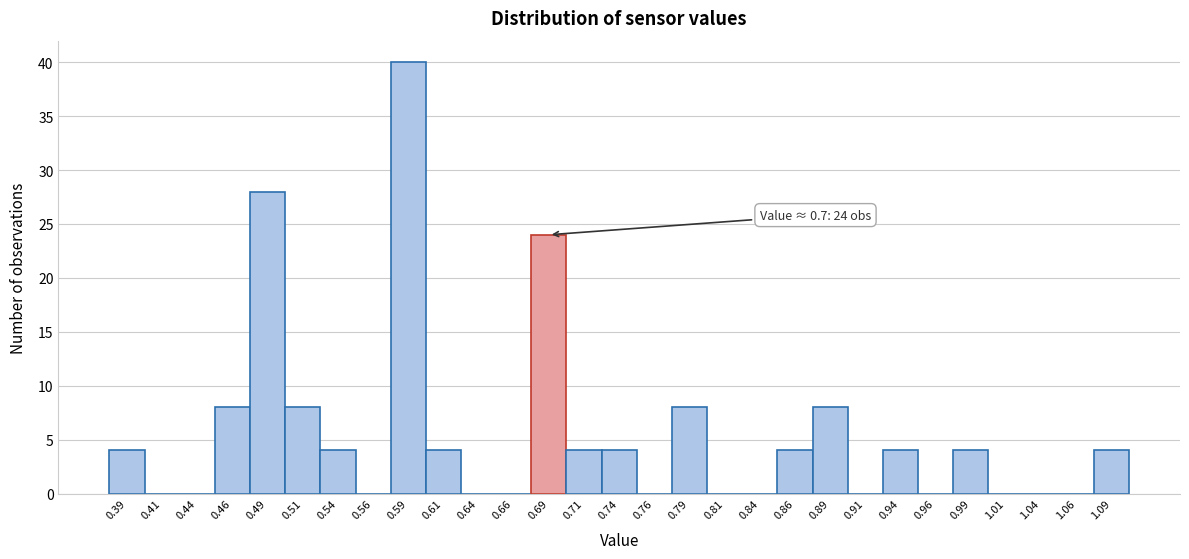

Reading left to right, transcribe all the data shown in this chart.

0.39=4	0.41=0	0.44=0	0.46=8	0.49=28	0.51=8	0.54=4	0.56=0	0.59=40	0.61=4	0.64=0	0.66=0	0.69=24	0.71=4	0.74=4	0.76=0	0.79=8	0.81=0	0.84=0	0.86=4	0.89=8	0.91=0	0.94=4	0.96=0	0.99=4	1.01=0	1.04=0	1.06=0	1.09=4